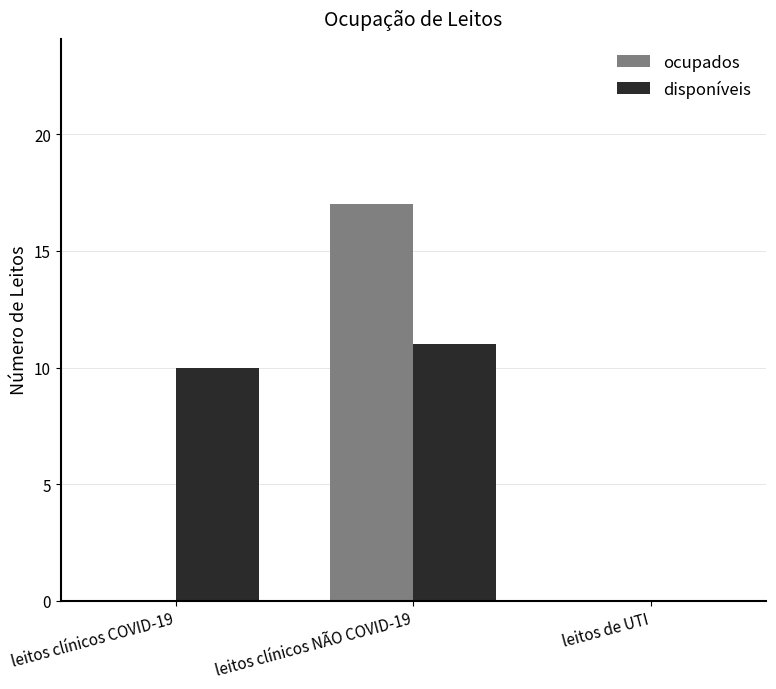

At which label does ocupados reach its peak?

leitos clínicos NÃO COVID-19